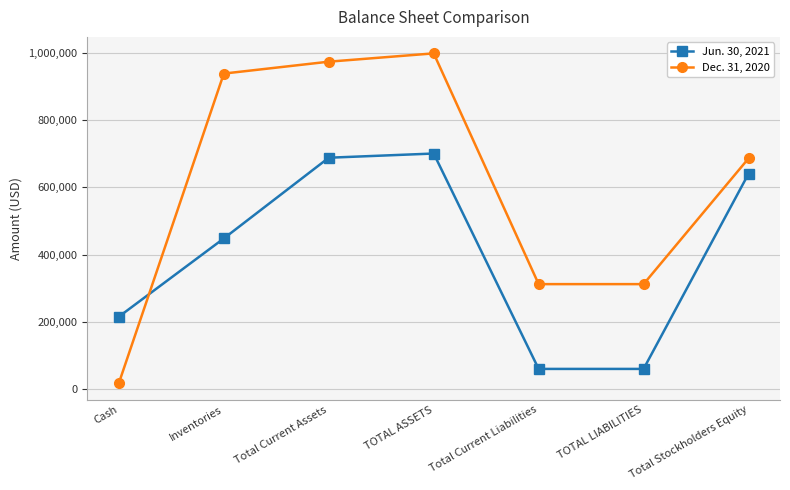

What is the label of the 4th point from the left?

TOTAL ASSETS